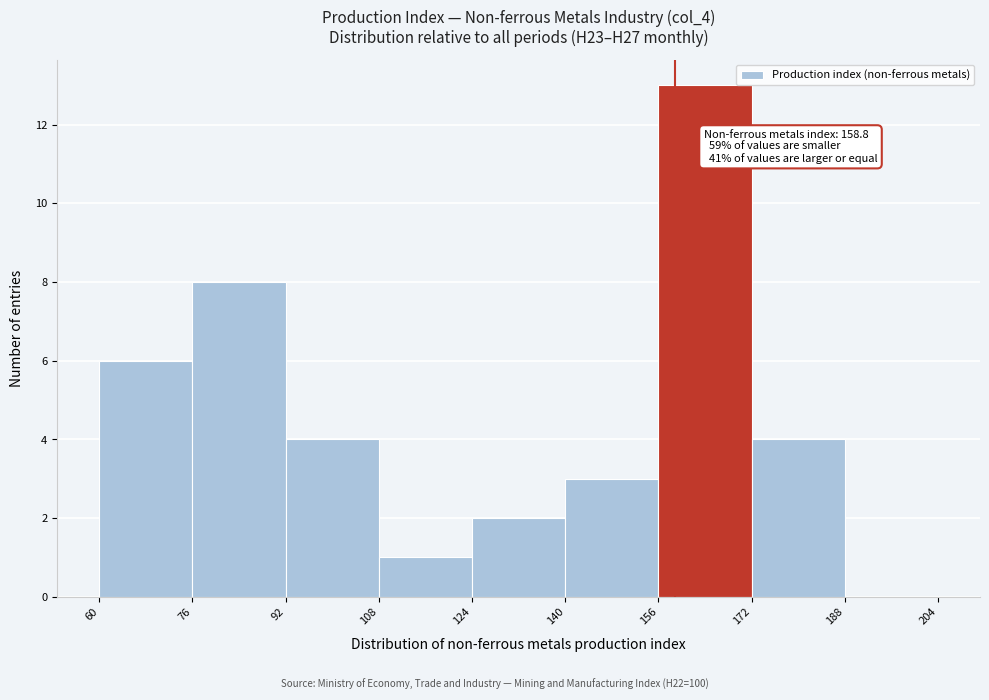

Over which range of the x-axis is the bar tallest?

156 to 172